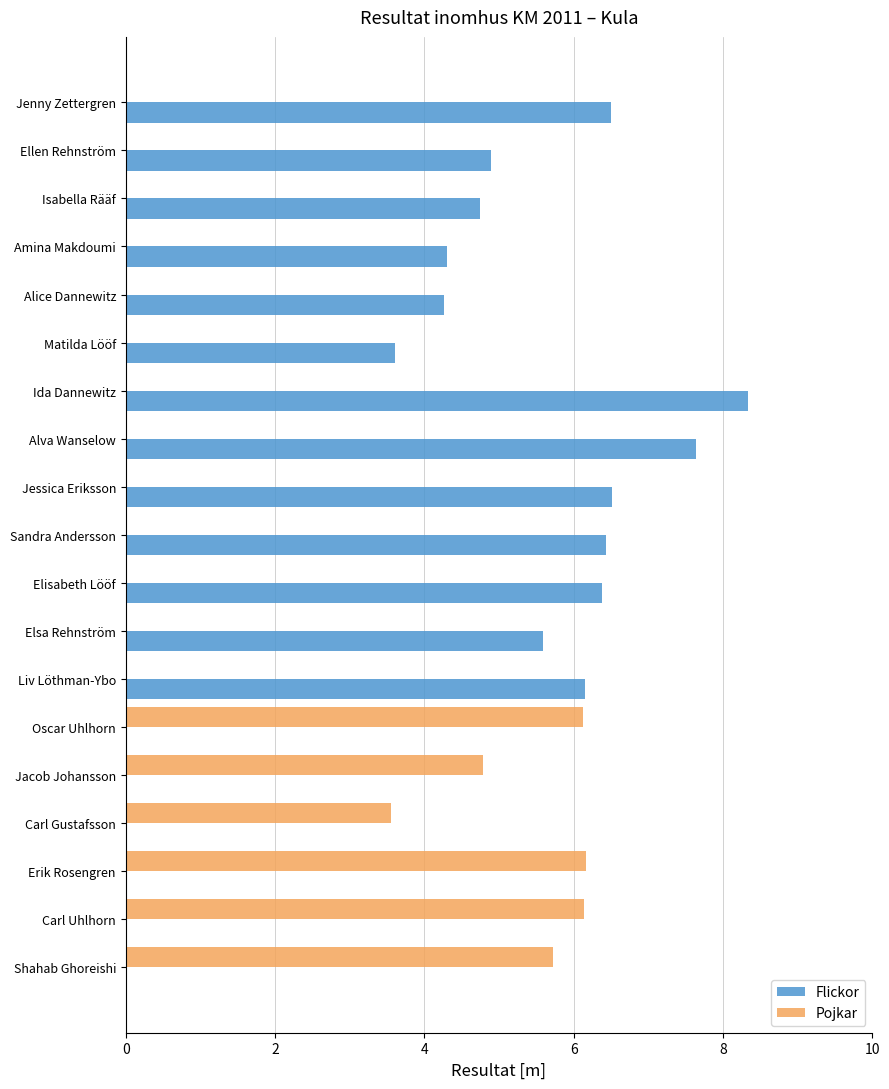

What is the sum of the Pojkar values at Ellen Rehnström and Carl Gustafsson?

3.6